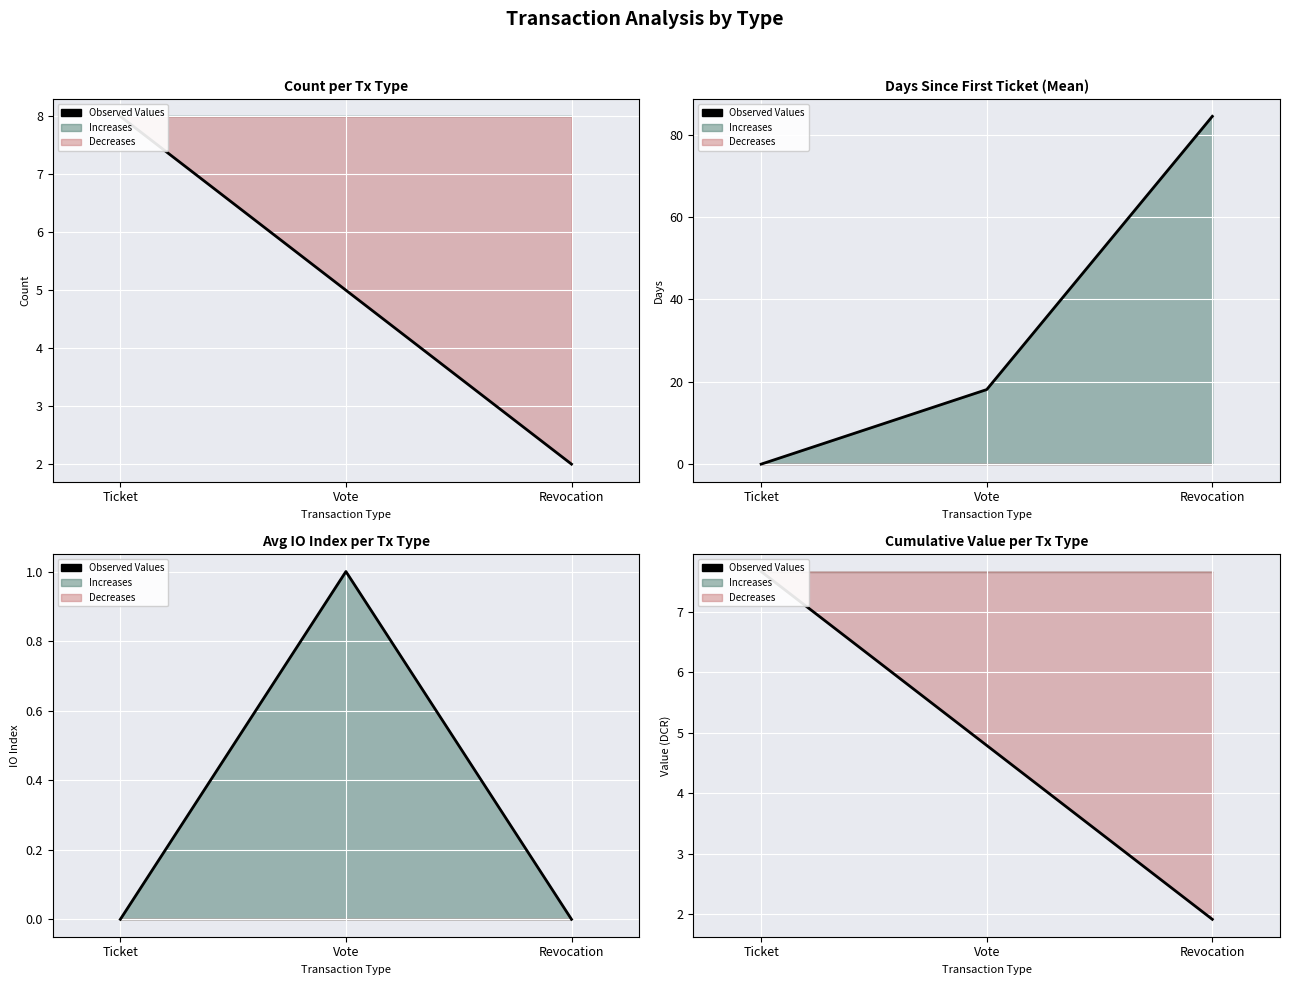

Is it true that the value at Revocation is 1.9?

True